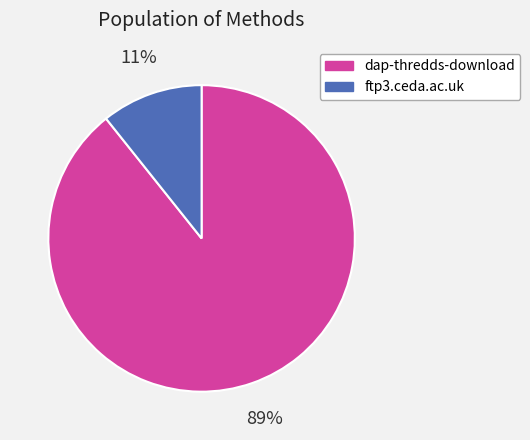

Is the sum of ftp3.ceda.ac.uk and dap-thredds-download greater than half?

Yes